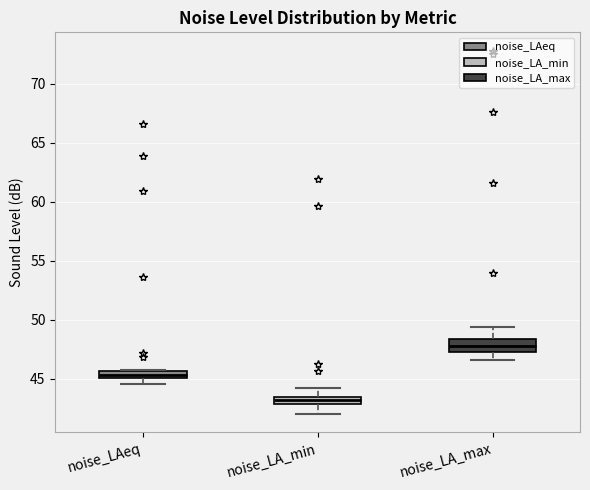

Comparing the boxes themselves (not the whiskers), which one is the tallest?

noise_LA_max